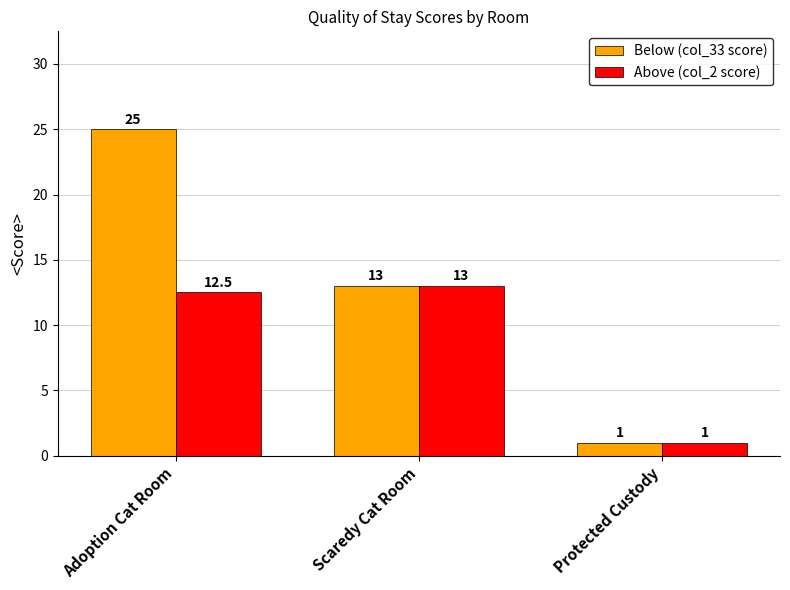

The Above (col_2 score) series shows 13.0 at Scaredy Cat Room. True or false?

True